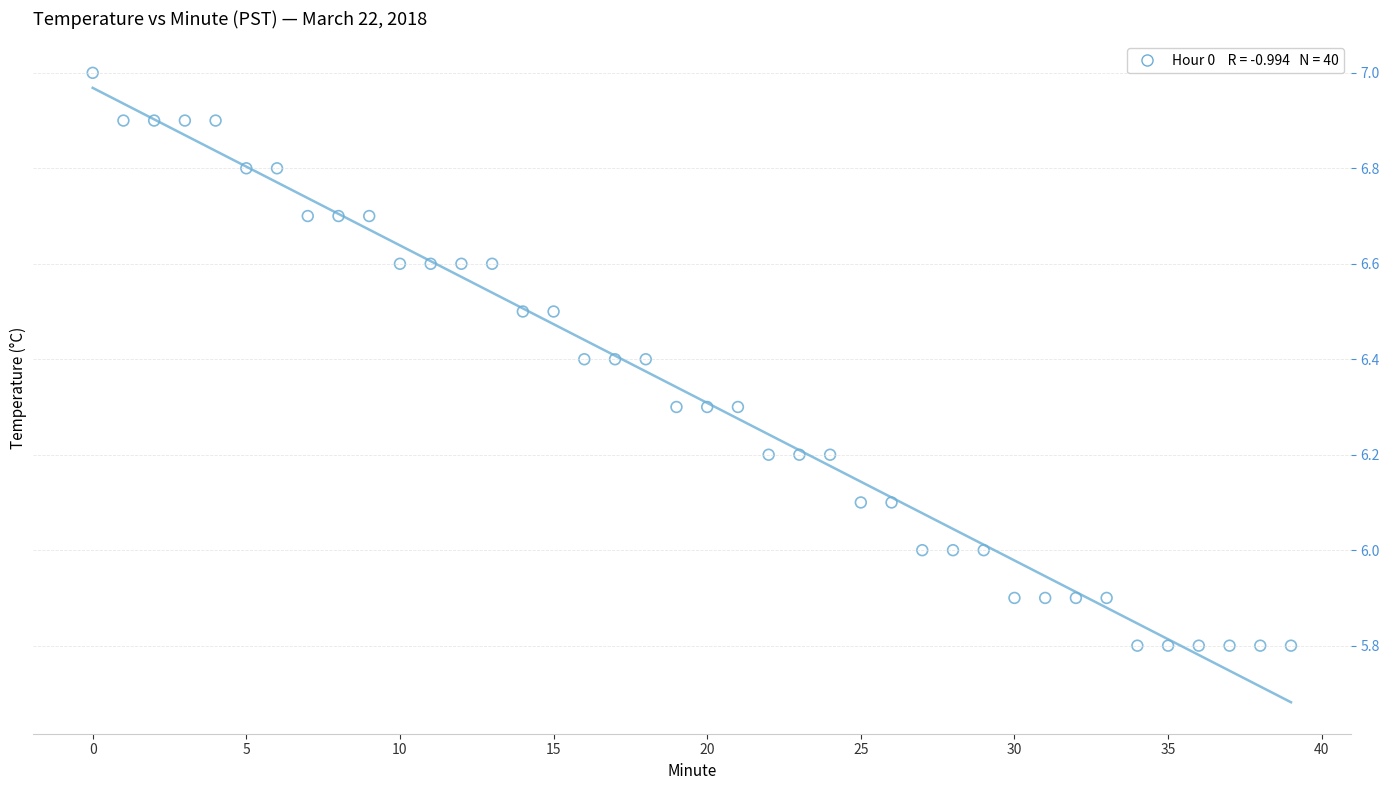

What is the range of Y values (max minus min)?

1.2